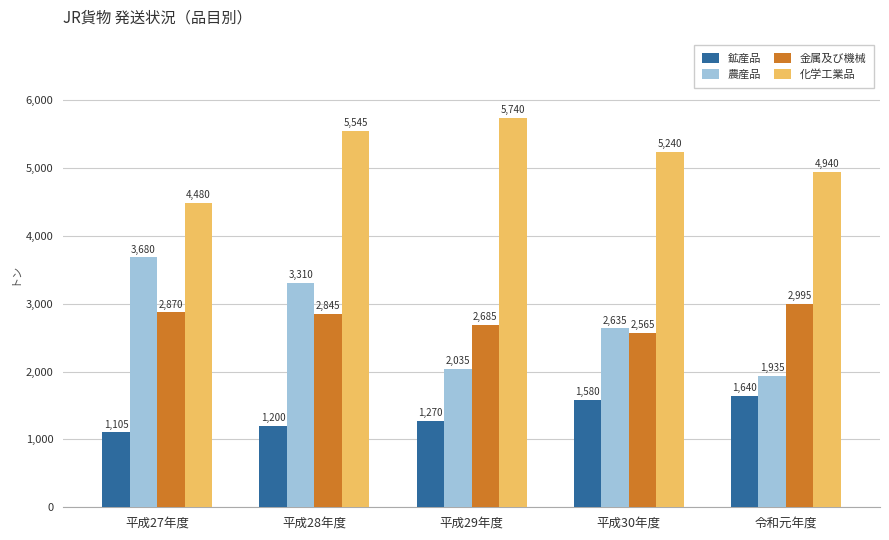

At how many categories does at least one series exceed 2752?

5